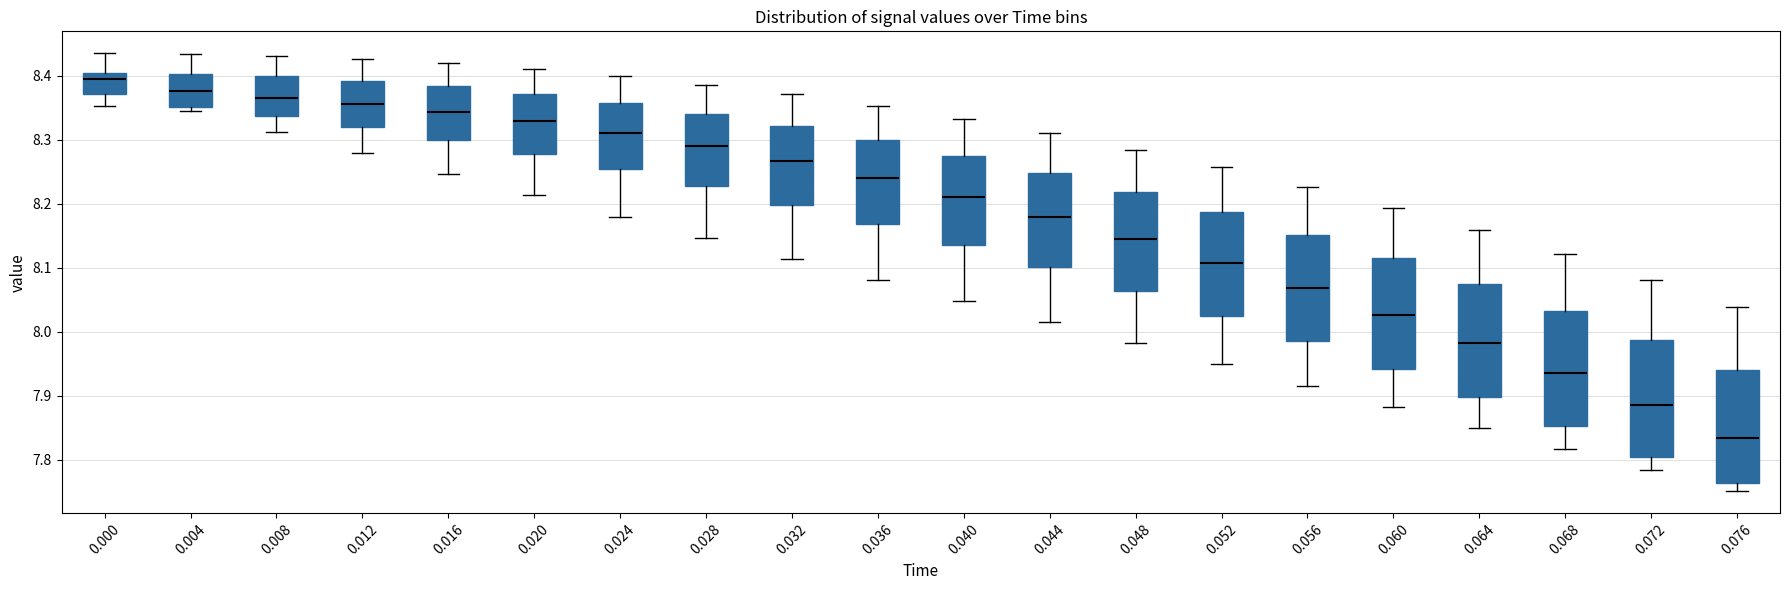

Which box's median line is the lowest?

0.076